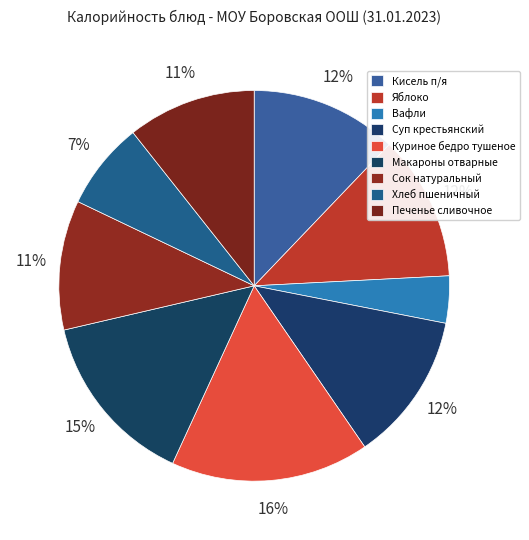

To the nearest percent, what is the difference between the Вафли and Куриное бедро тушеное slice percentages?

13%